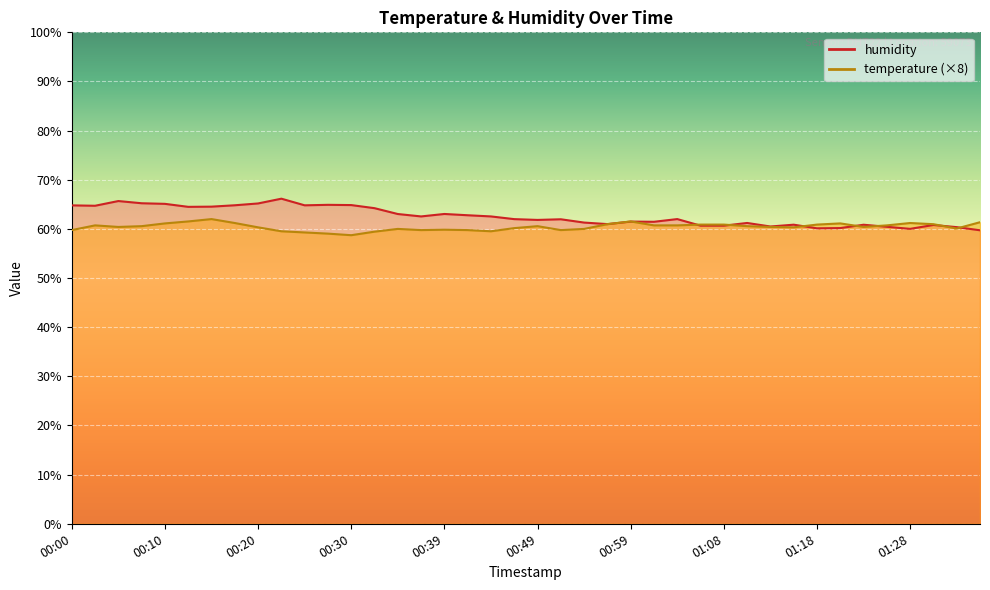

At 00:39, list the series in order from smallest to largest.

temperature, humidity